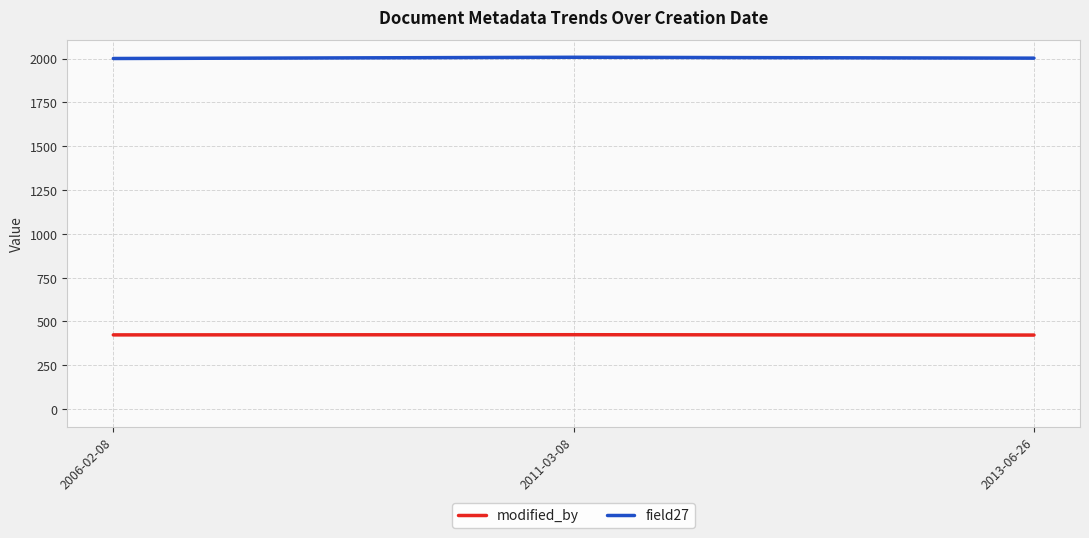

What is the approximate value of field27 at 2013-06-26?

2002